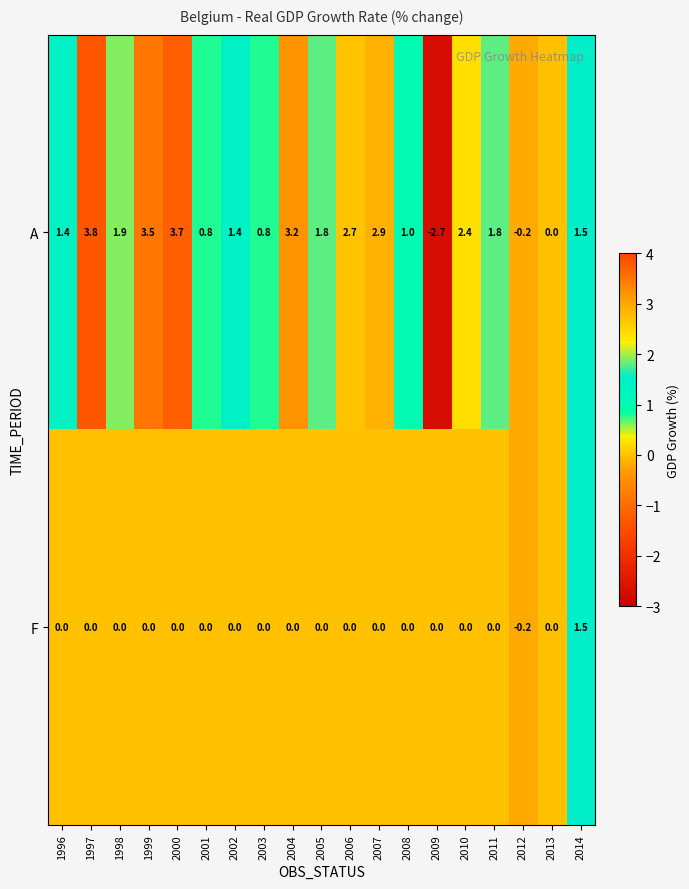

How many data points does each series have?

19